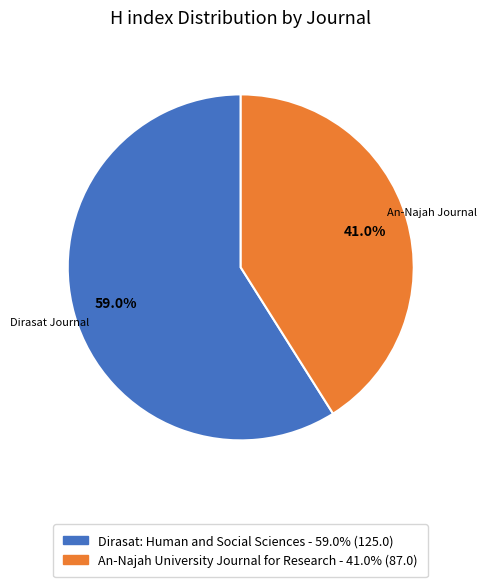

Approximately how many times larger is the value at An-Najah University Journal for Research compared to Dirasat: Human and Social Sciences?

0.7